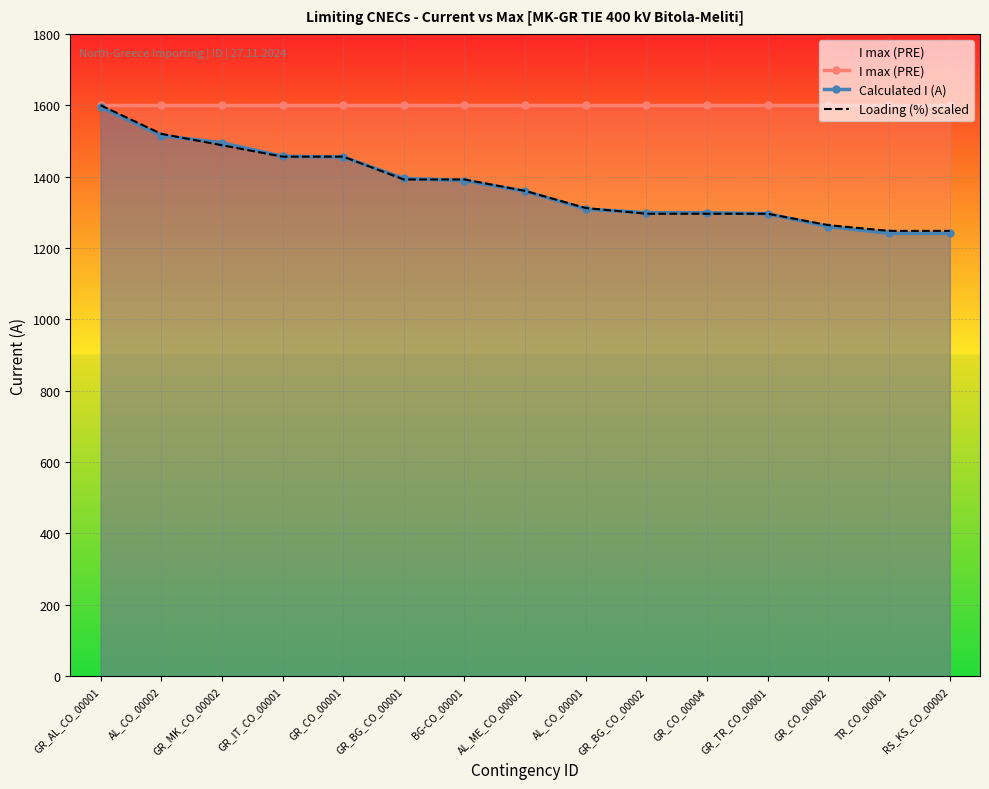

What are all the series names shown in the legend?

I max (PRE), Calculated I (A), Loading (%) scaled